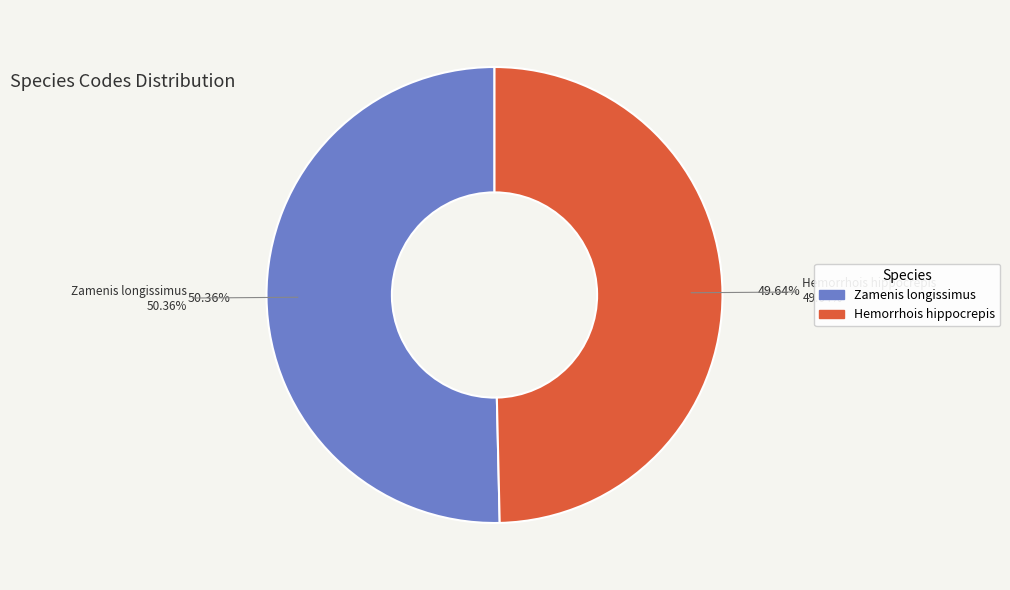

What is the total percentage of Hemorrhois hippocrepis (Linnaeus, 1758) and Zamenis longissimus (Laurenti, 1768)?

100.0%